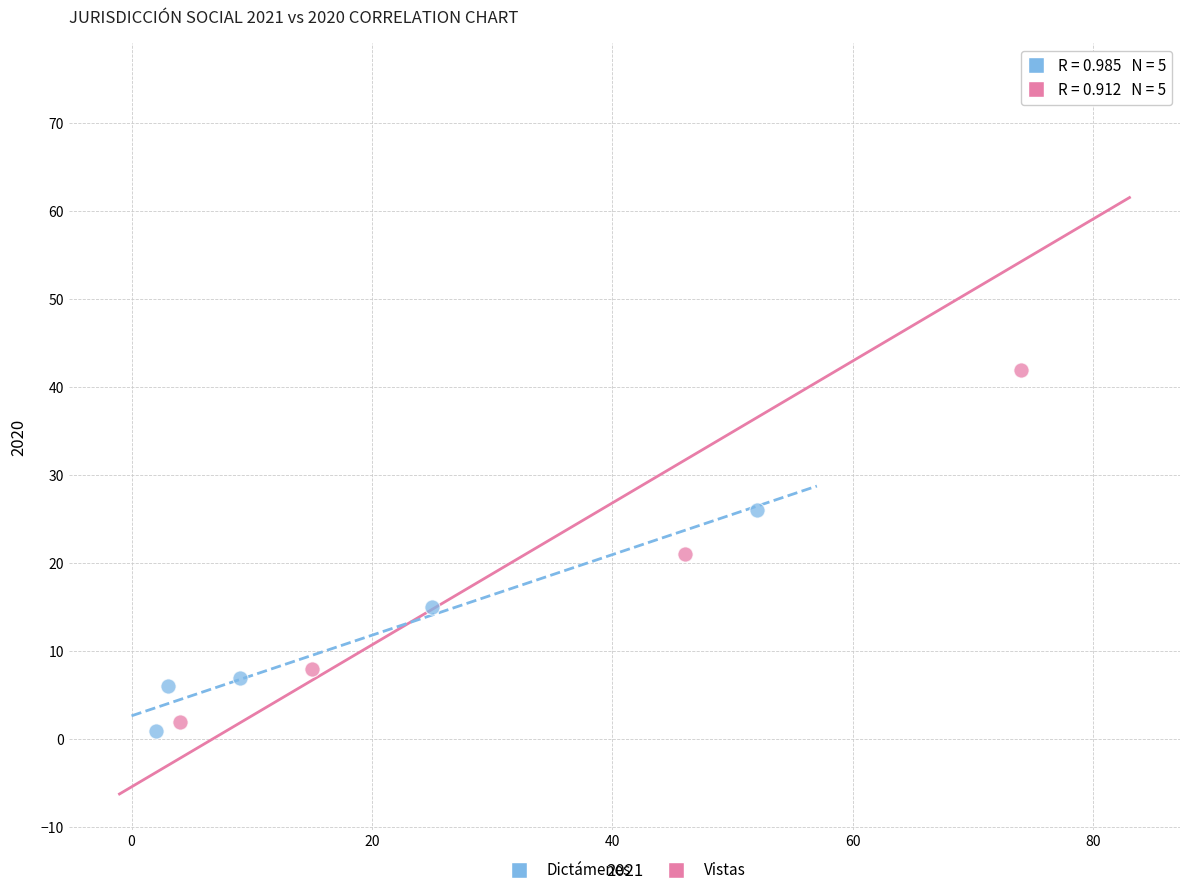

Which series reaches the maximum Y coordinate?

Vistas